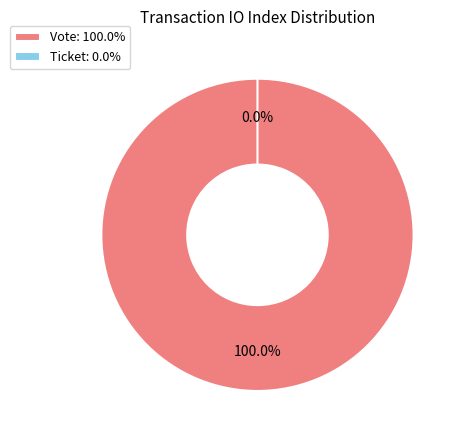

Which has a higher value, Vote or Ticket?

Vote